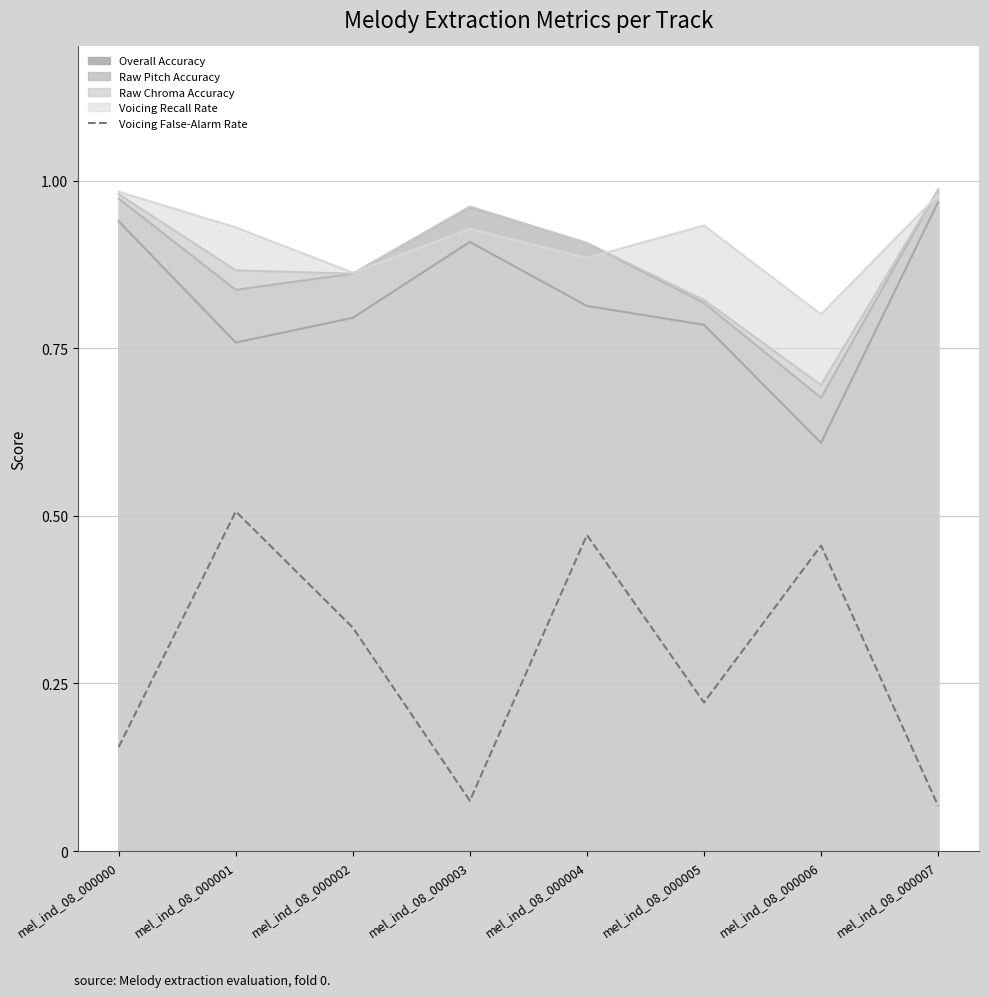

At which category does the data reach its first local valley?

mel_ind_08_000003